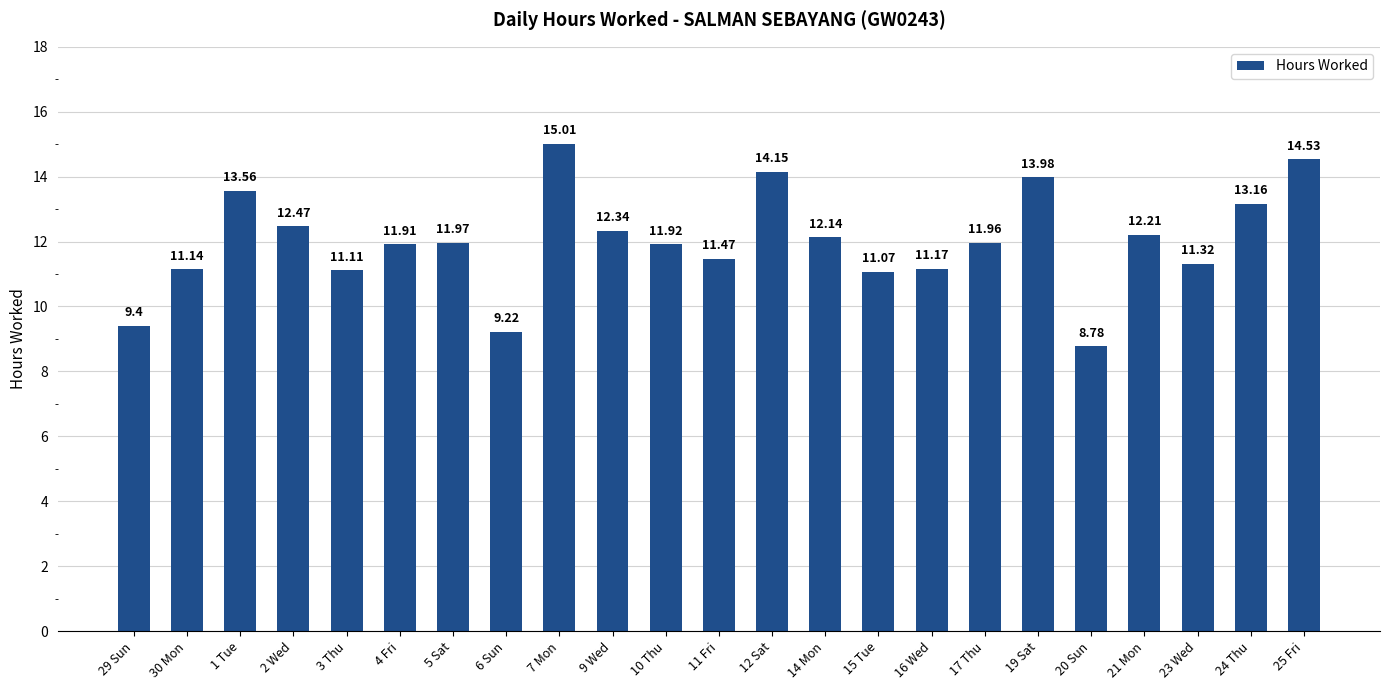

List the labels in order of value, largest first.

7 Mon, 25 Fri, 12 Sat, 19 Sat, 1 Tue, 24 Thu, 2 Wed, 9 Wed, 21 Mon, 14 Mon, 5 Sat, 17 Thu, 10 Thu, 4 Fri, 11 Fri, 23 Wed, 16 Wed, 30 Mon, 3 Thu, 15 Tue, 29 Sun, 6 Sun, 20 Sun